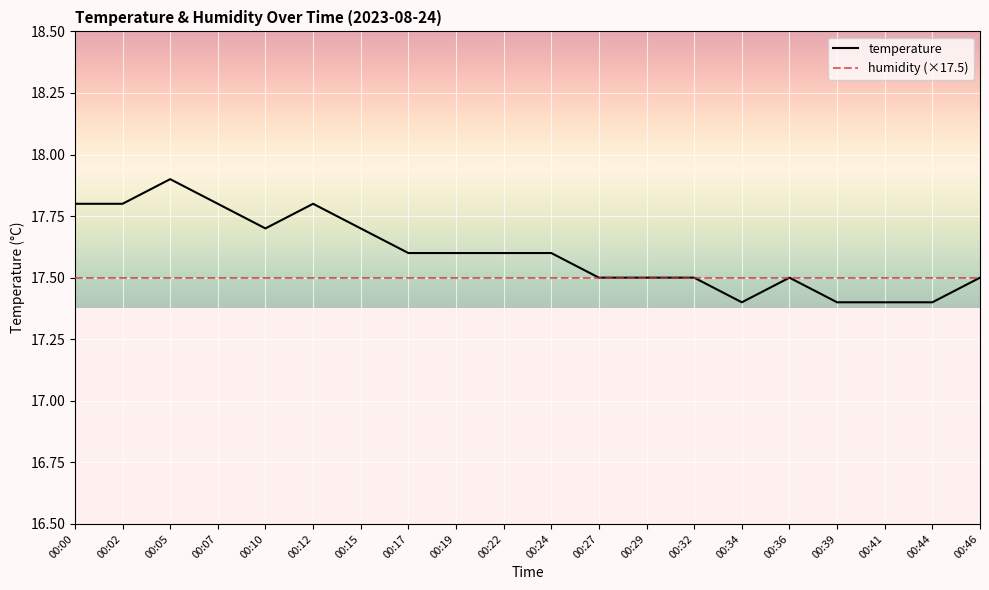

At which category is the sum across all series the highest?

00:05